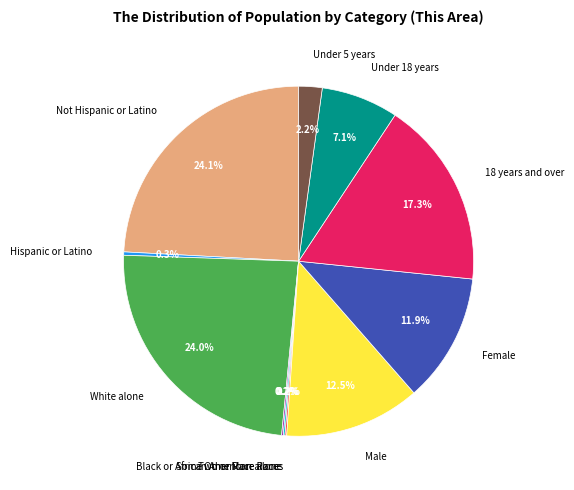

Is there any slice that represents more than half of the pie?

No